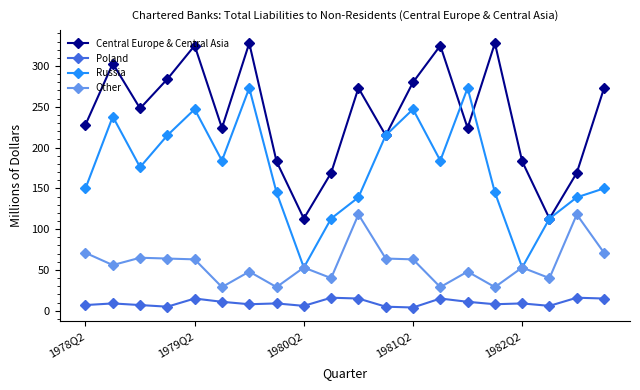

Count the number of data series in this chart.

4